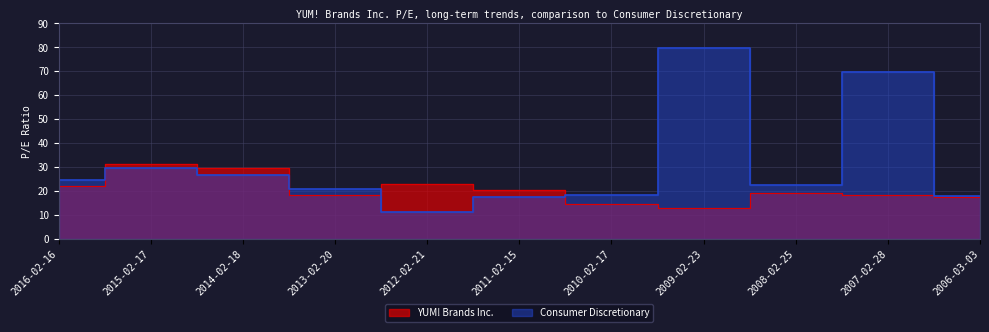

What is the difference between the maximum and minimum values in the Consumer Discretionary series?

68.5